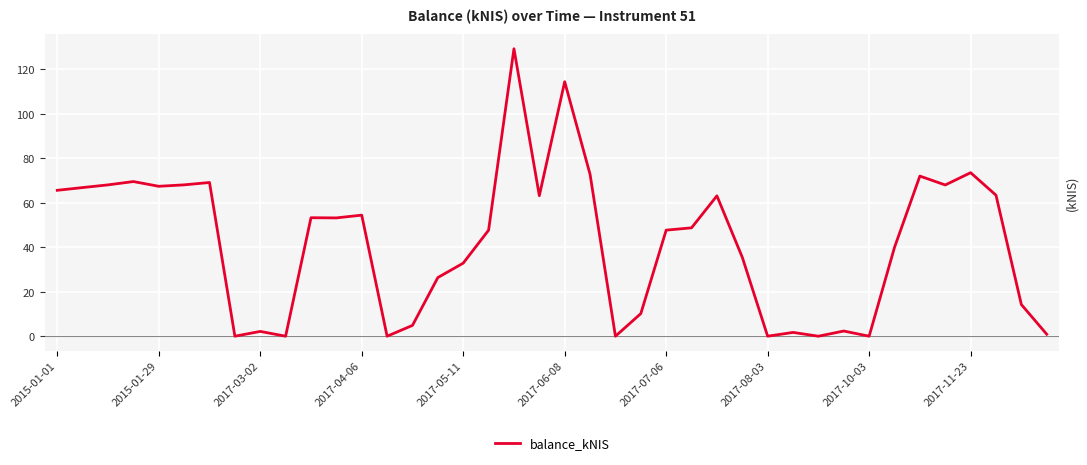

What is the difference between the maximum and minimum values?

129.2